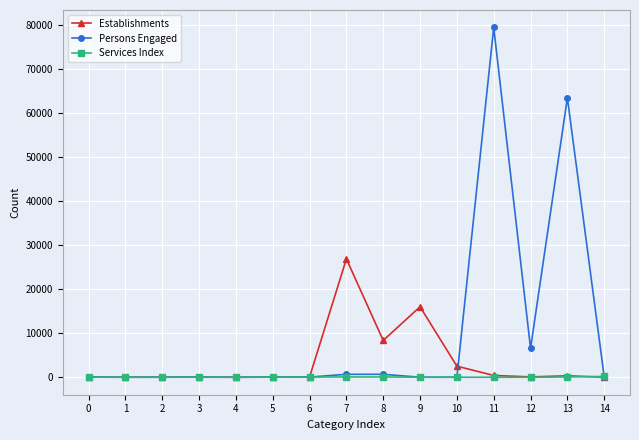

True or false: Persons Engaged has more than 1 interior local peaks.

True